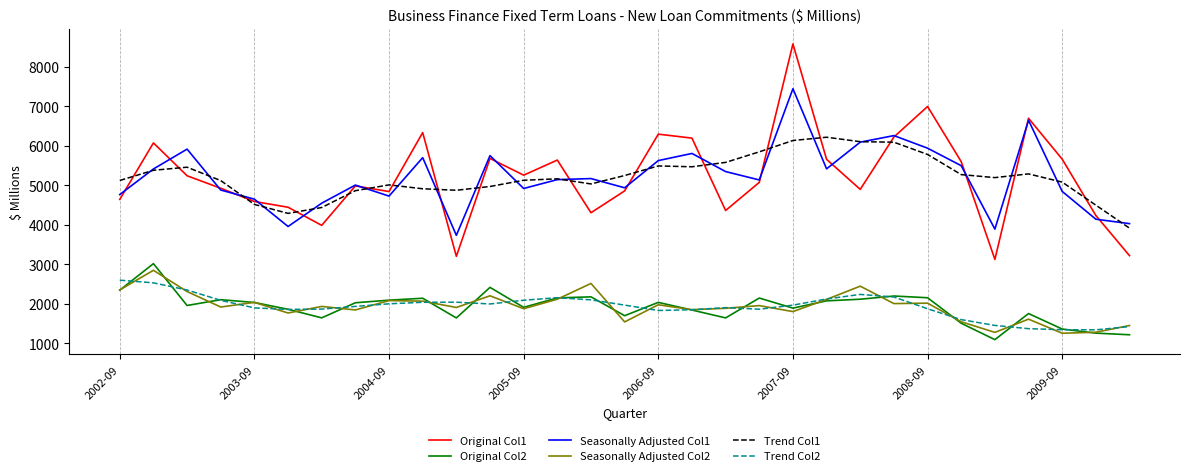

What is the lowest value of the Seasonally Adjusted Col1 series?

3735.6